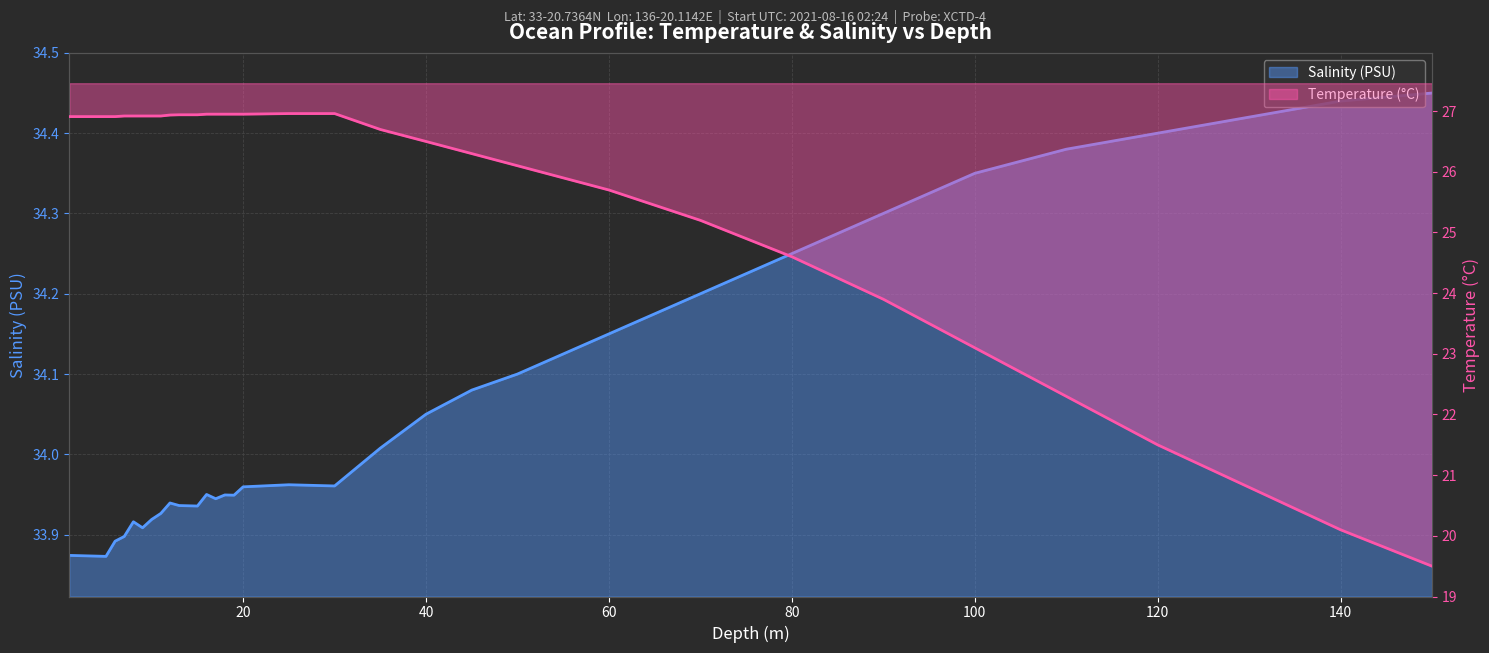

What is the sum of all Temperature (°C) line values?

924.8